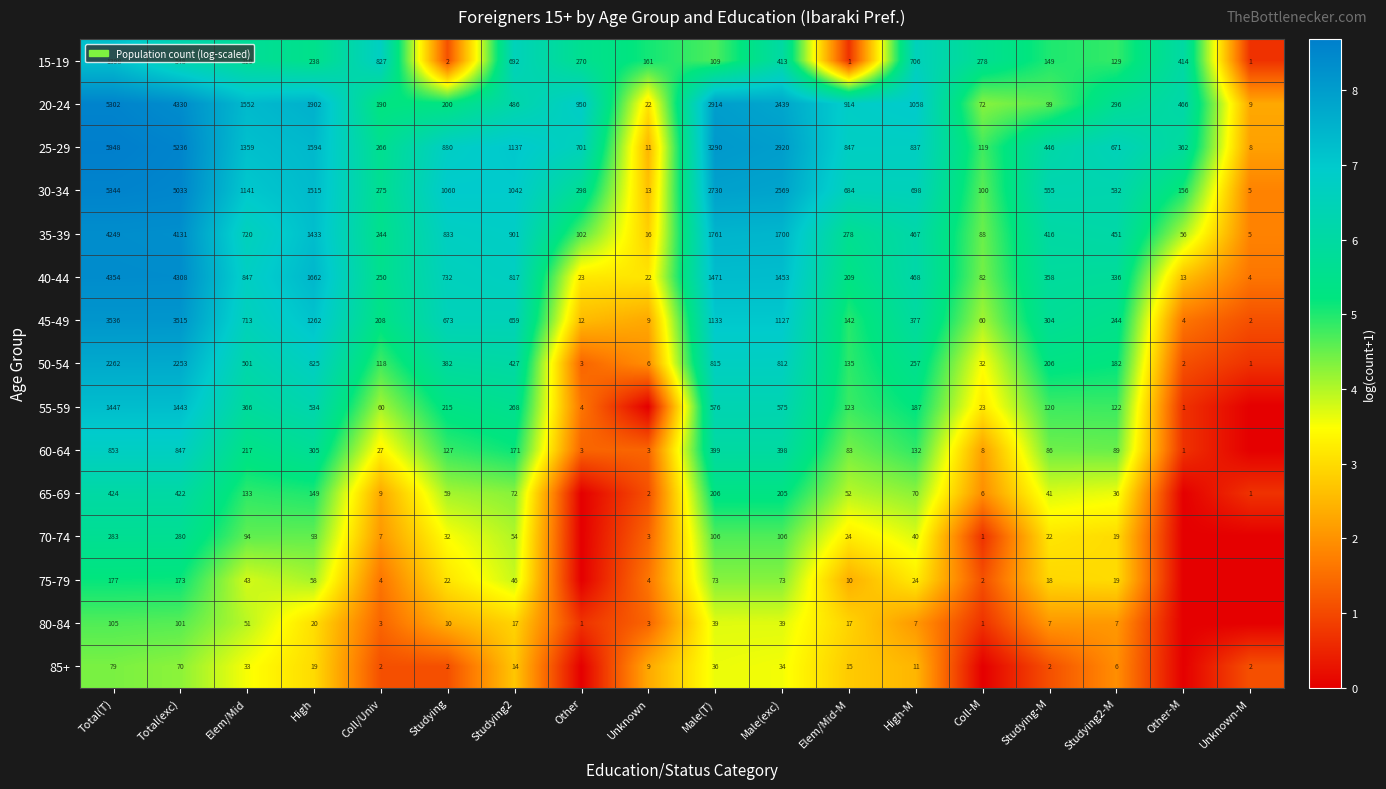

What is the total value across all series at Studying-M?

2829